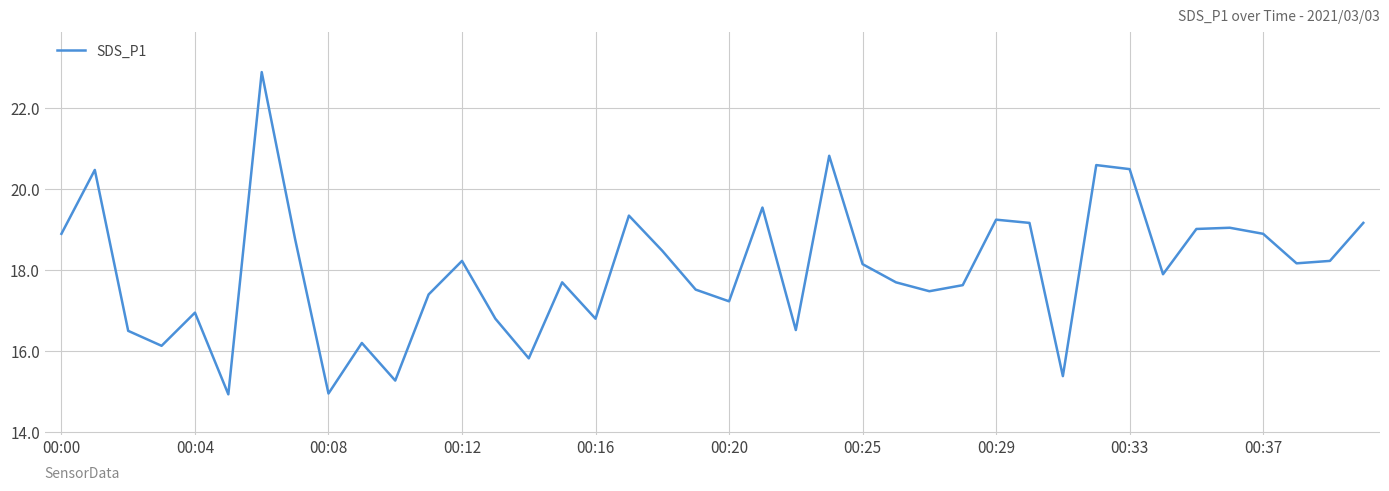

What is the greatest value displayed?

22.9